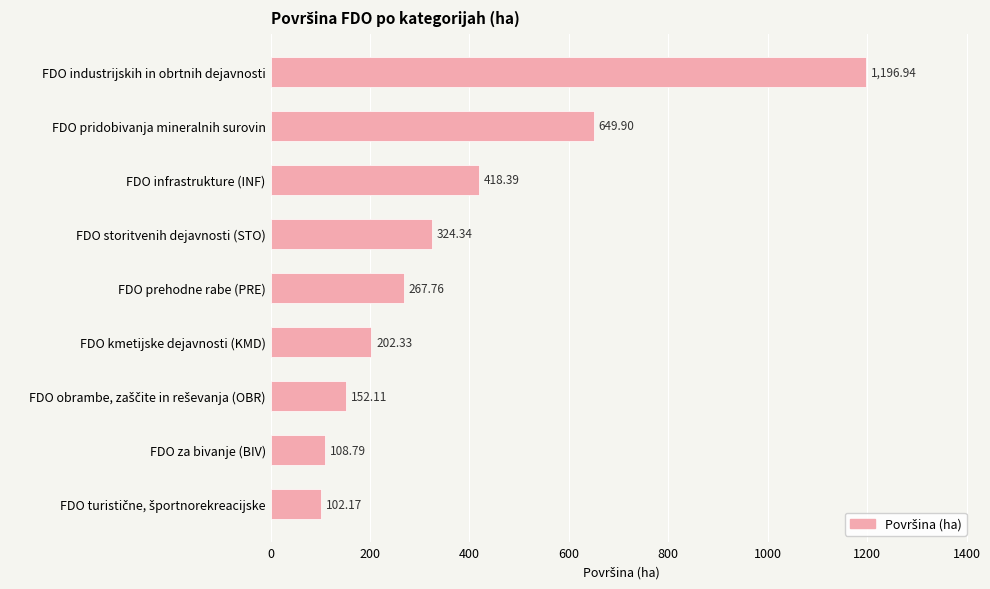

What is the change in value from FDO industrijskih in obrtnih dejavnosti to FDO prehodne rabe (PRE)?

-929.2